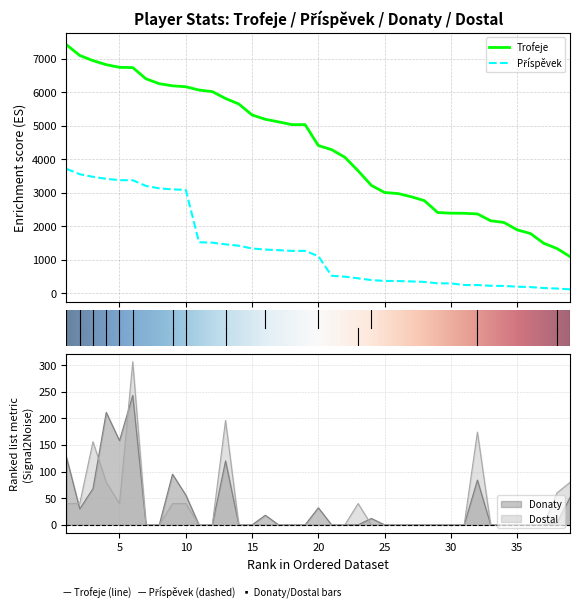

What is the difference between the maximum and minimum values in the Příspěvek series?

3602